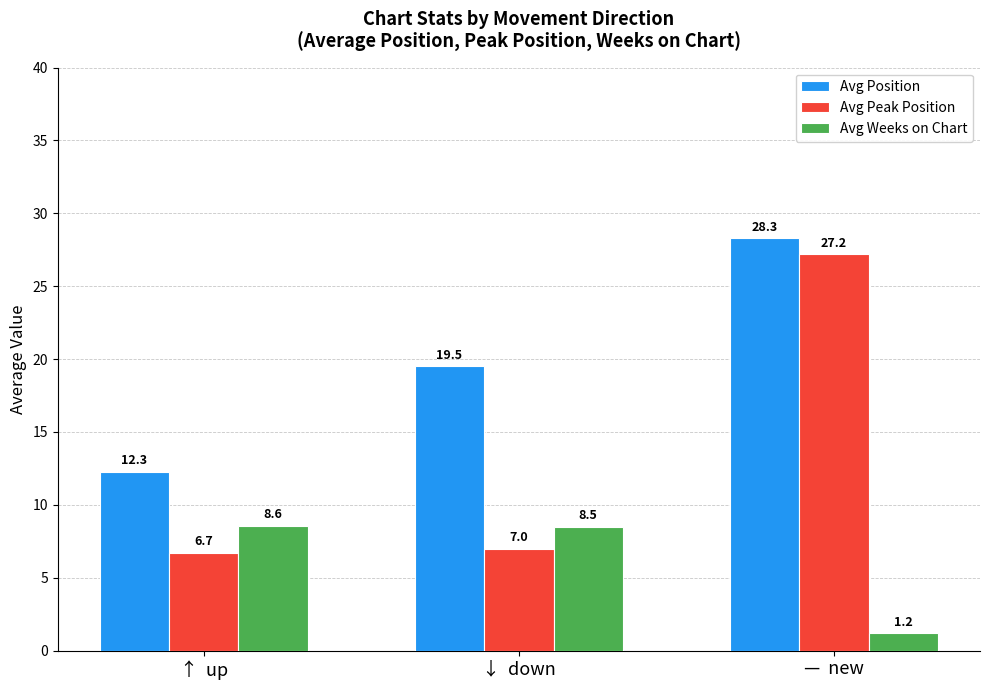

Reading left to right, transcribe all the data shown in this chart.

Avg Position: 12.3	19.5	28.3
Avg Peak Position: 6.7	7.0	27.2
Avg Weeks on Chart: 8.6	8.5	1.2